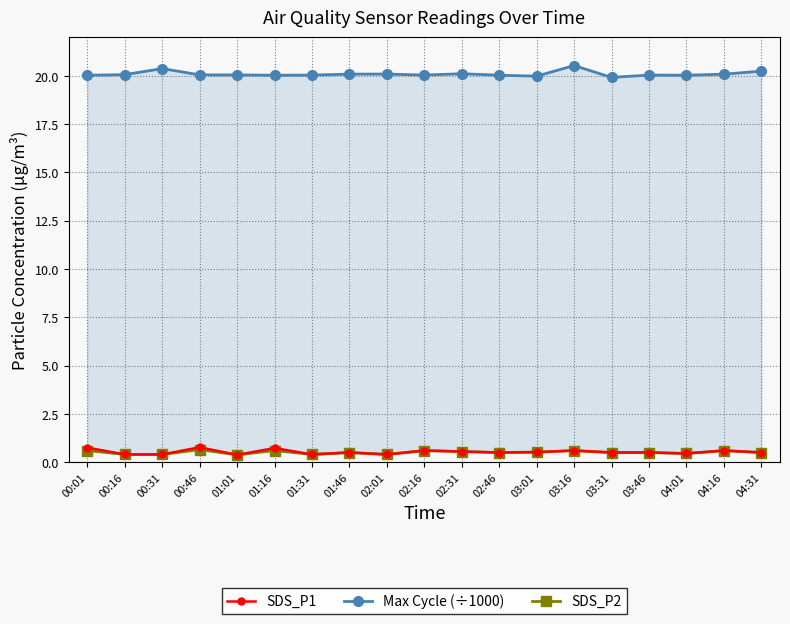

True or false: Max Cycle (÷1000) has a value of 5.1 at 01:01.

False